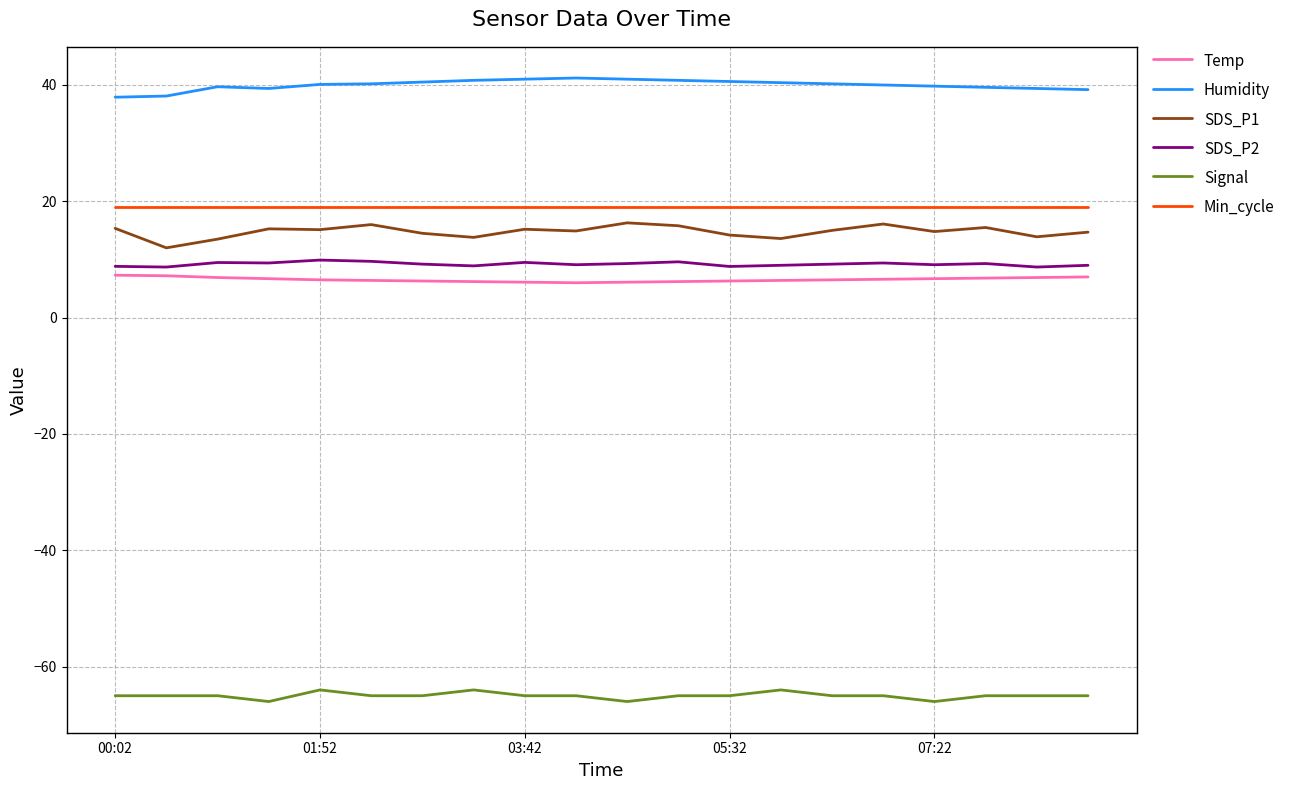

Which series has the largest total across all categories?

Humidity